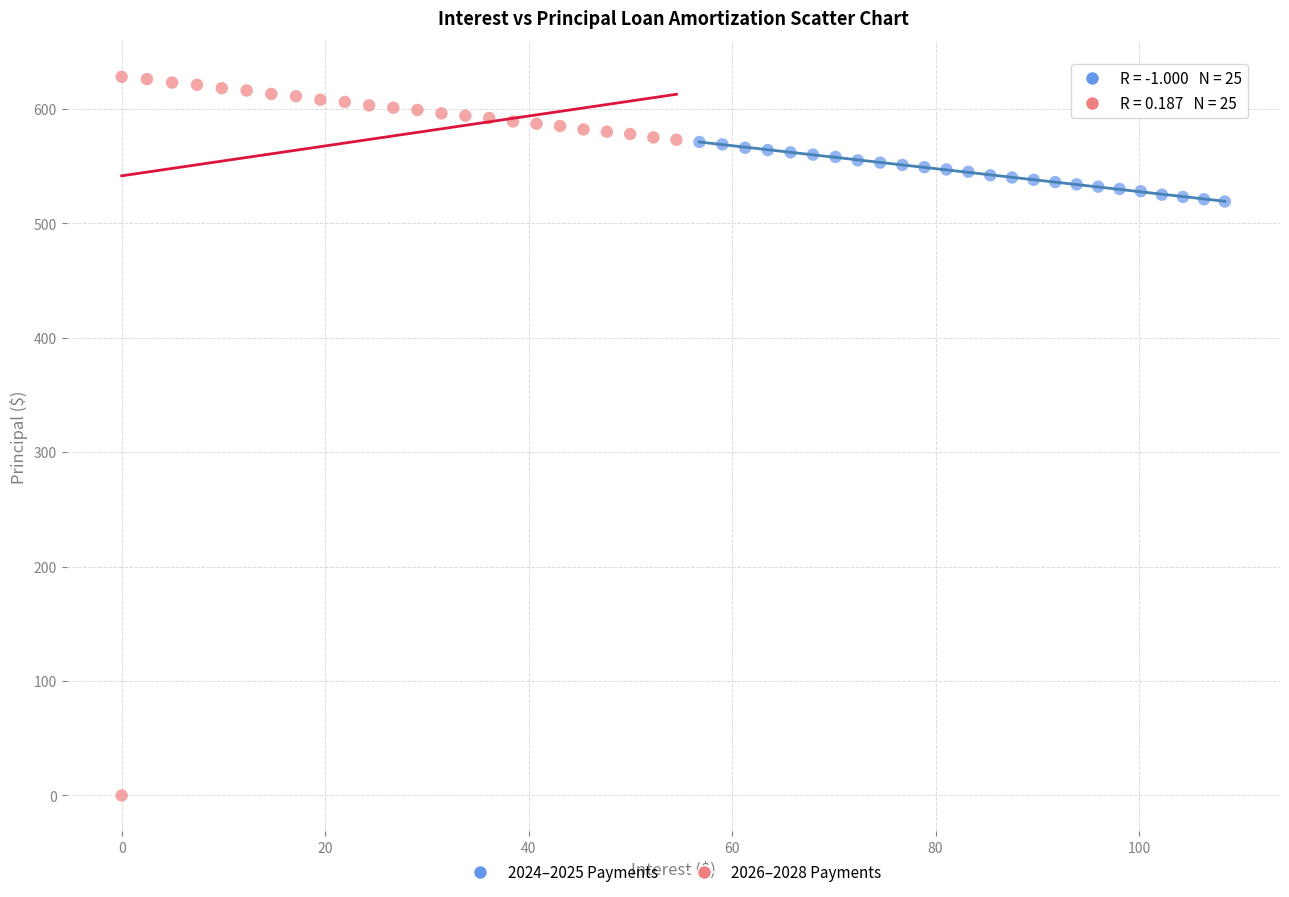

Which series has the widest spread of Y values?

2026–2028 Payments